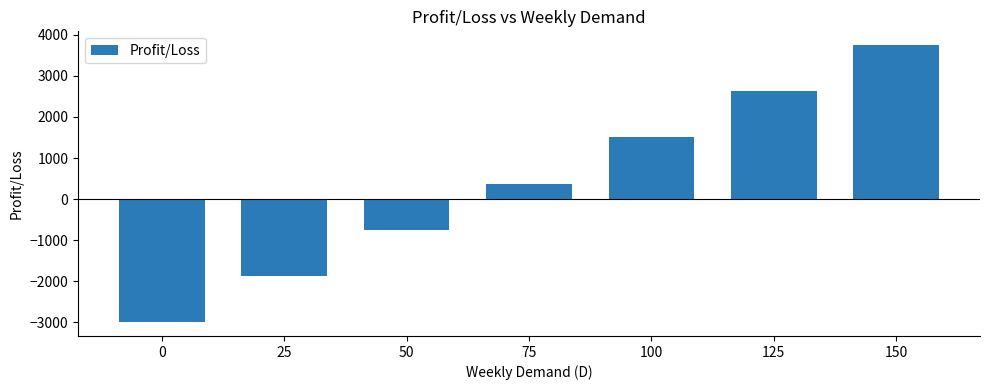

Approximately how many times larger is the value at 125 compared to 75?

7.0